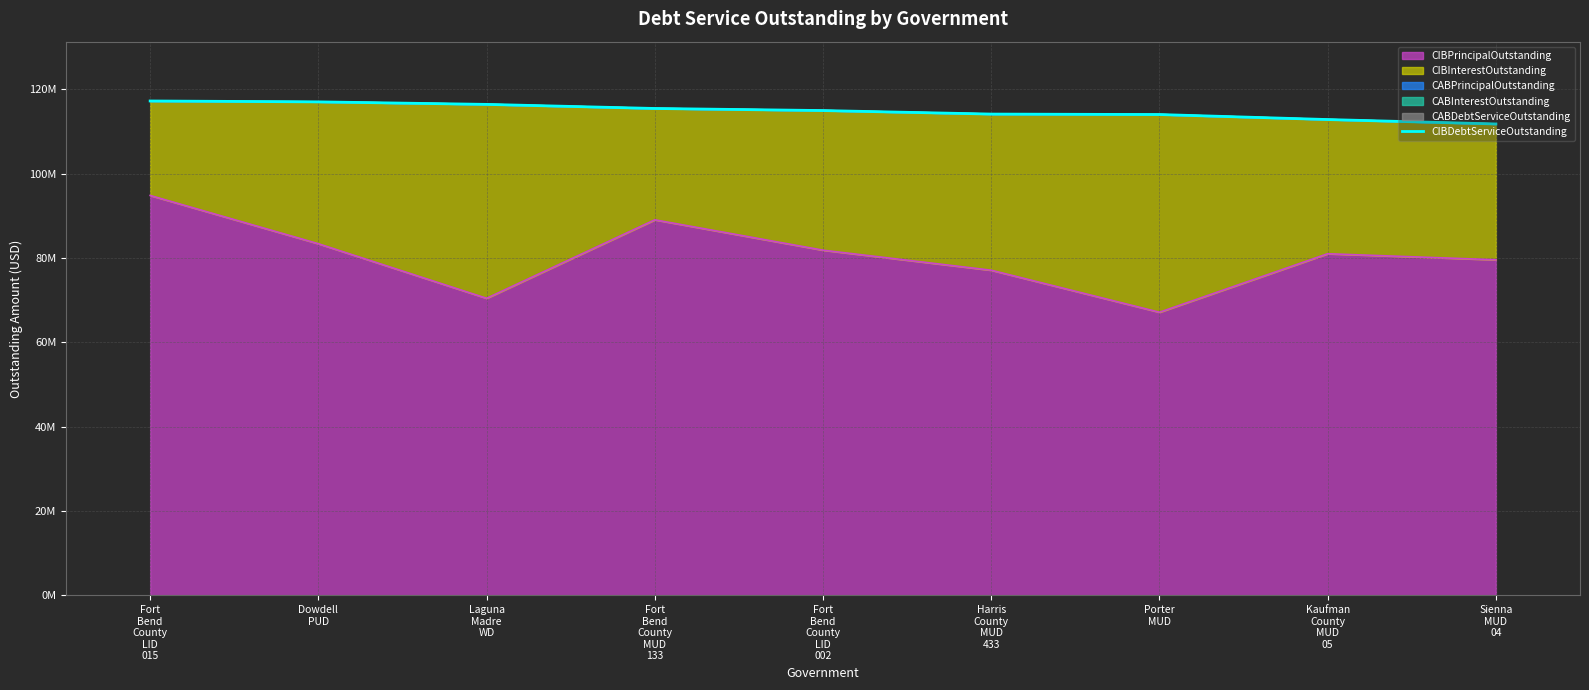

List the labels in order of value, smallest first.

Sienna
MUD
04, Kaufman
County
MUD
05, Porter
MUD, Harris
County
MUD
433, Fort
Bend
County
LID
002, Fort
Bend
County
MUD
133, Laguna
Madre
WD, Dowdell
PUD, Fort
Bend
County
LID
015